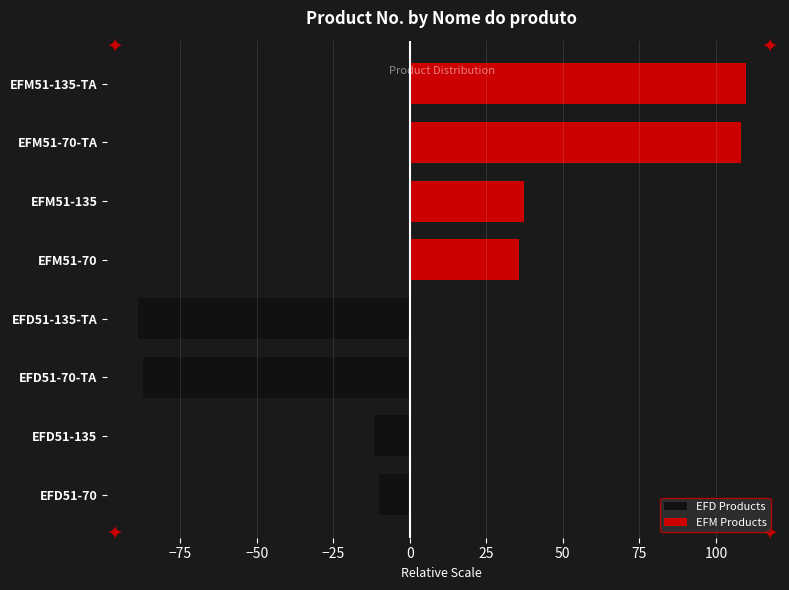

Count the number of categories in the chart.

8